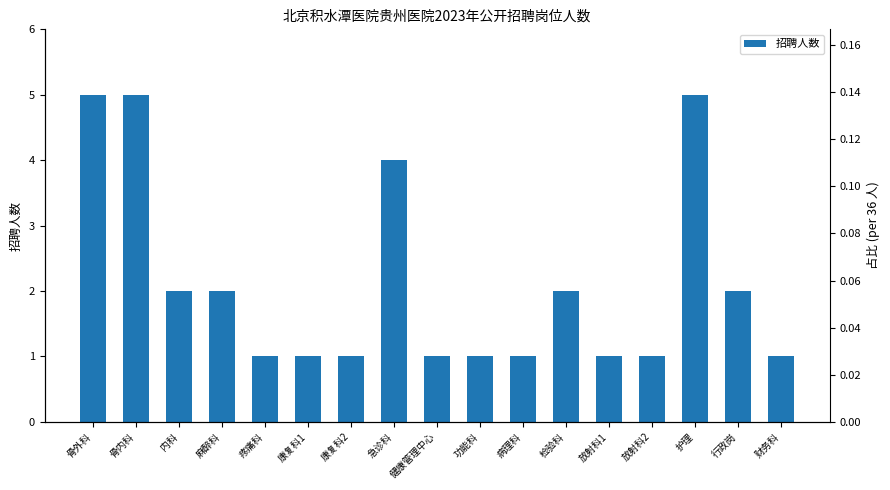

What is the maximum value shown in the chart?

5